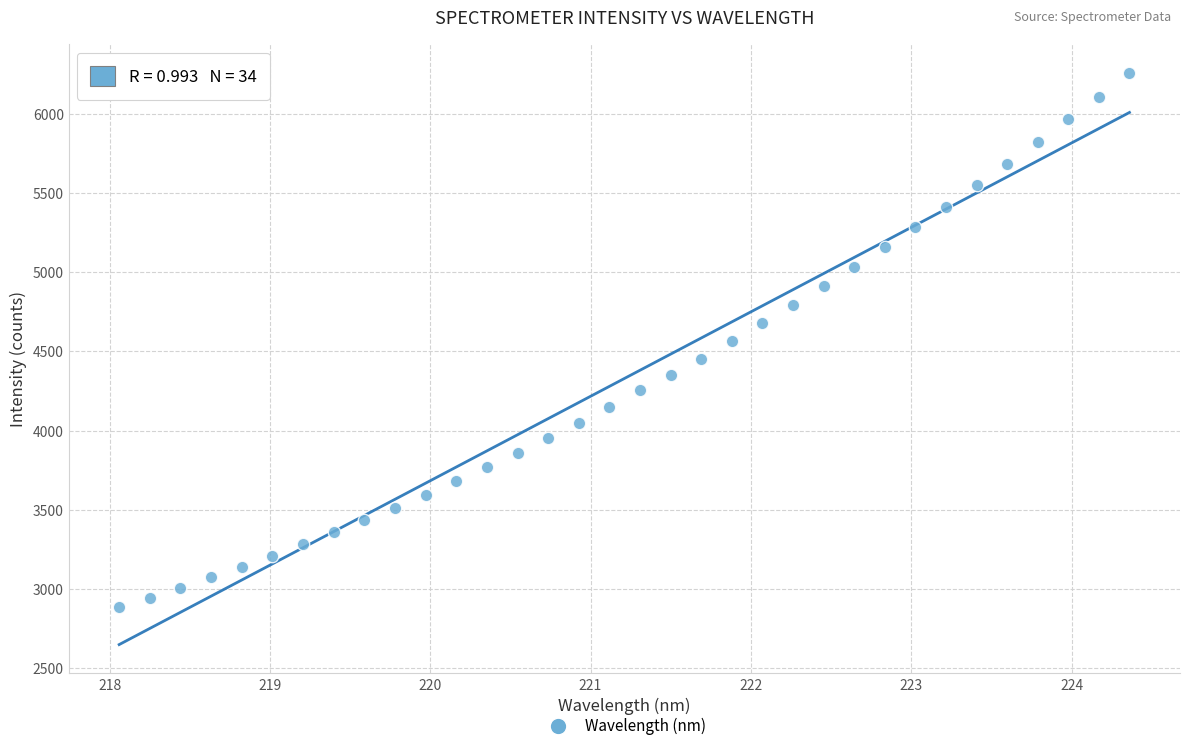

What is the range of Y values (max minus min)?

3377.5